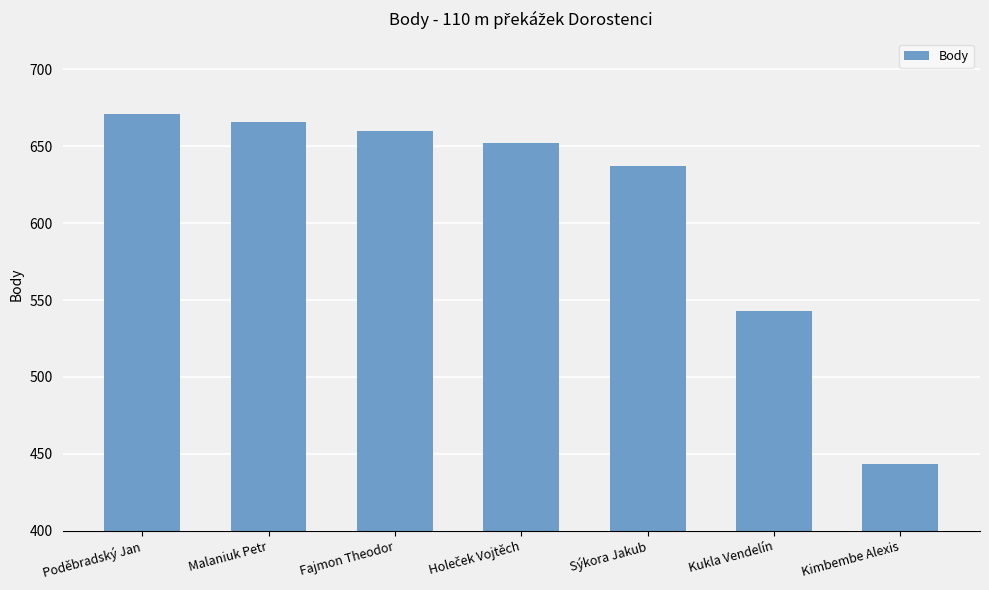

The value at Poděbradský Jan is 671. True or false?

True